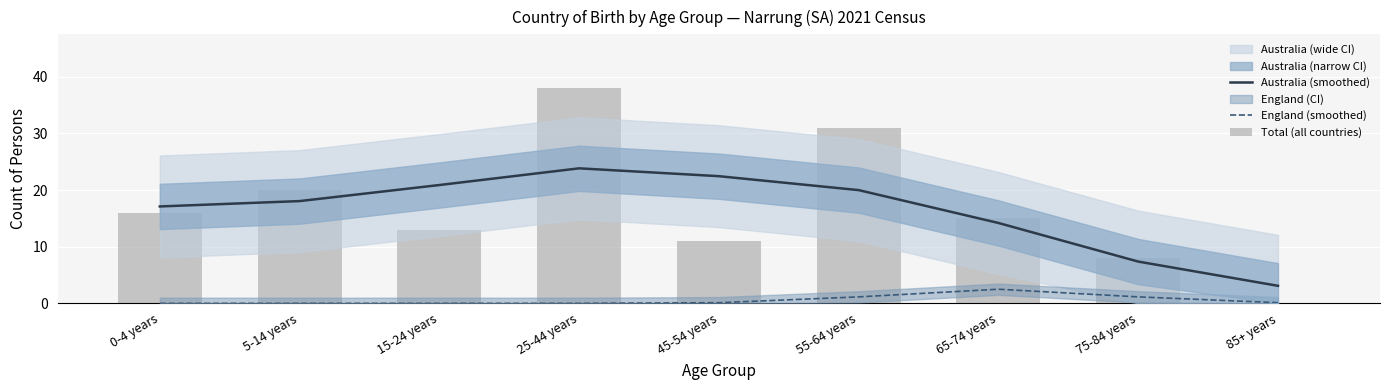

Reading left to right, transcribe all the data shown in this chart.

Australia (smoothed): 17.1	18.1	20.9	23.8	22.5	20.0	14.2	7.4	3.1
England (smoothed): 0.0	0.0	0.0	0.0	0.1	1.1	2.5	1.1	0.1
Total (all countries): 16.0	20.0	13.0	38.0	11.0	31.0	15.0	8.0	0.0